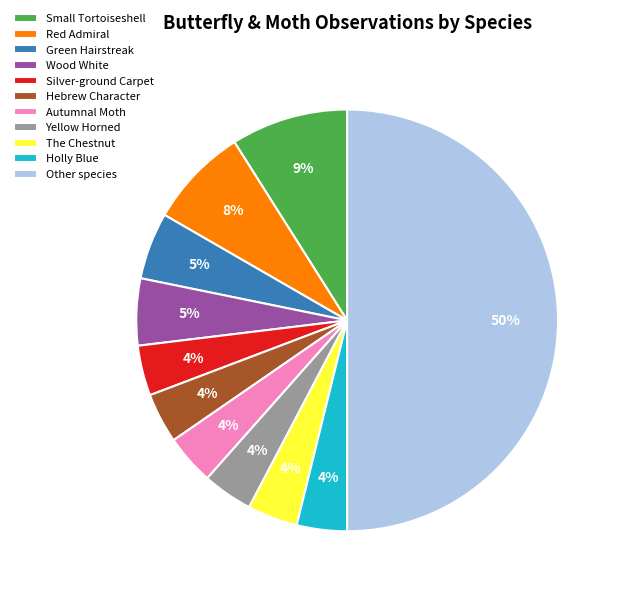

Between Silver-ground Carpet and Small Tortoiseshell, which is larger?

Small Tortoiseshell